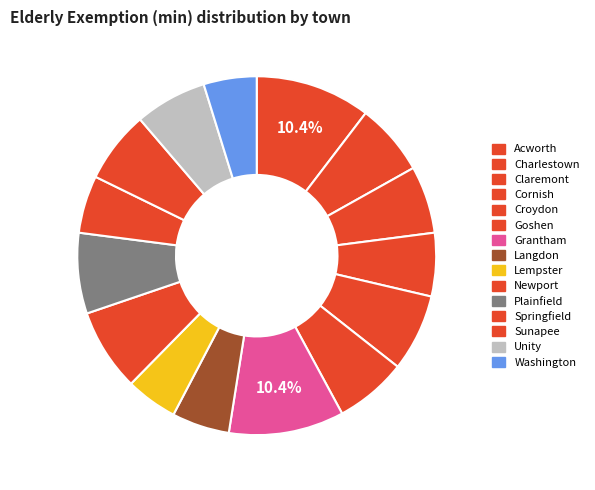

Which slice is the smallest?

Lempster